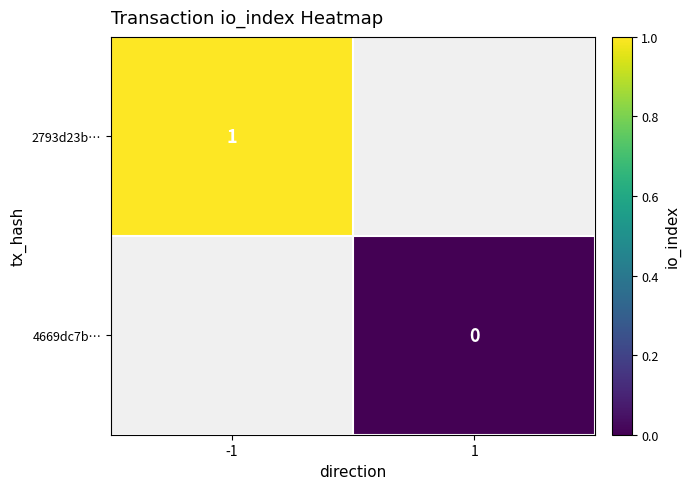

Is the value of 4669dc7b… at 1 greater than the value of 2793d23b… at -1?

No